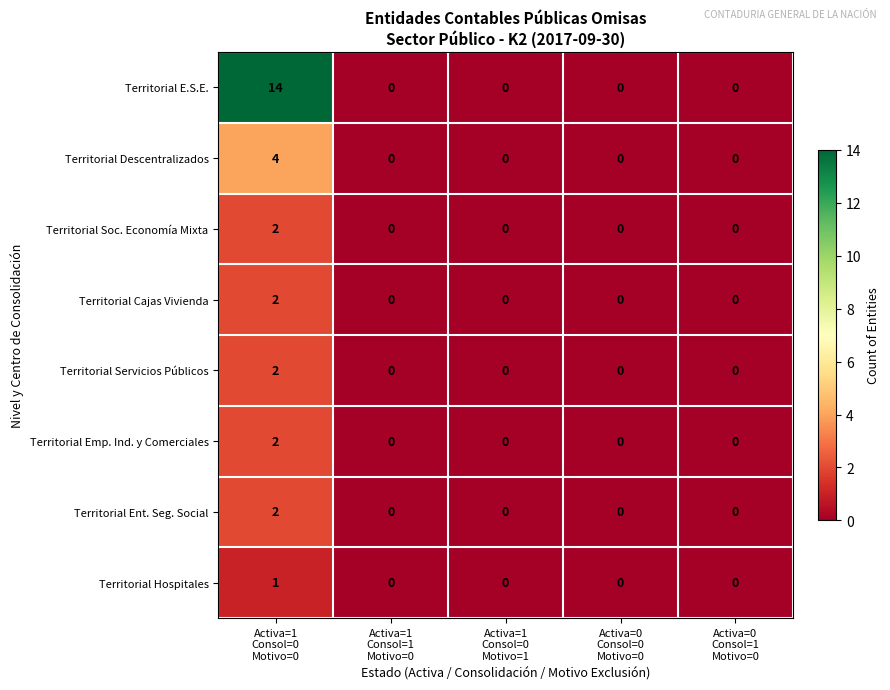

Which series has the widest spread of values?

Territorial E.S.E.